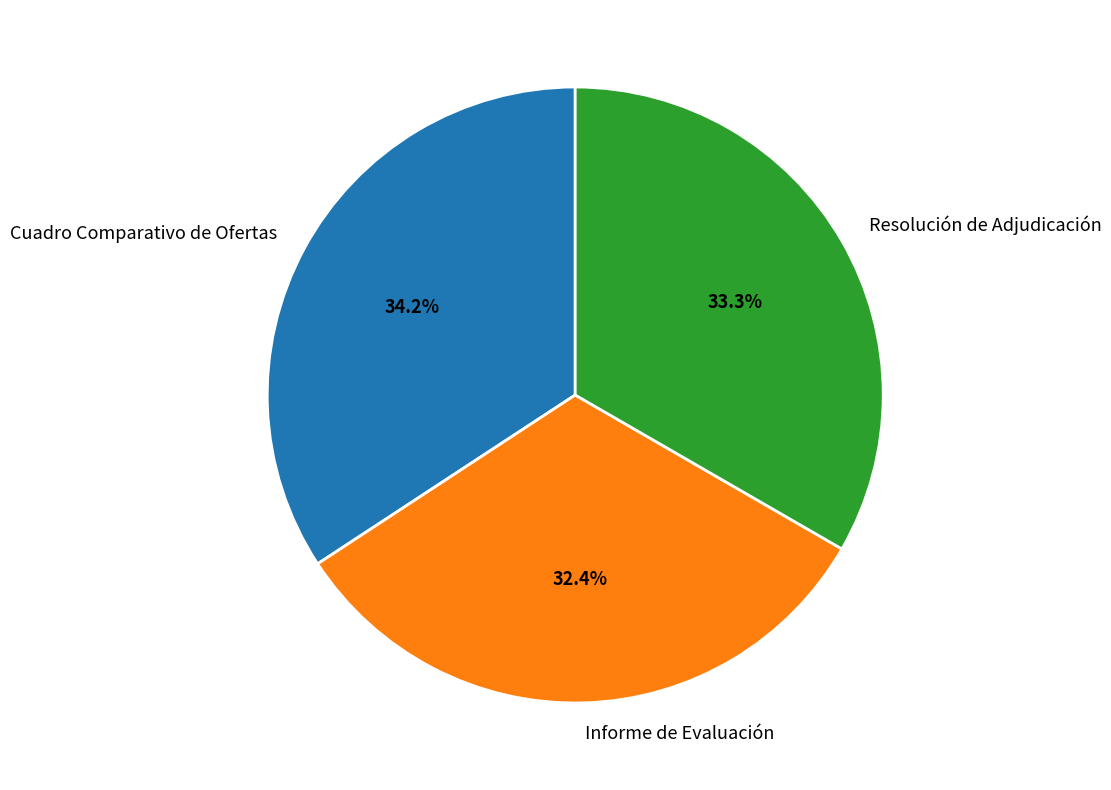

Does Resolución de Adjudicación represent more than half of the total?

No